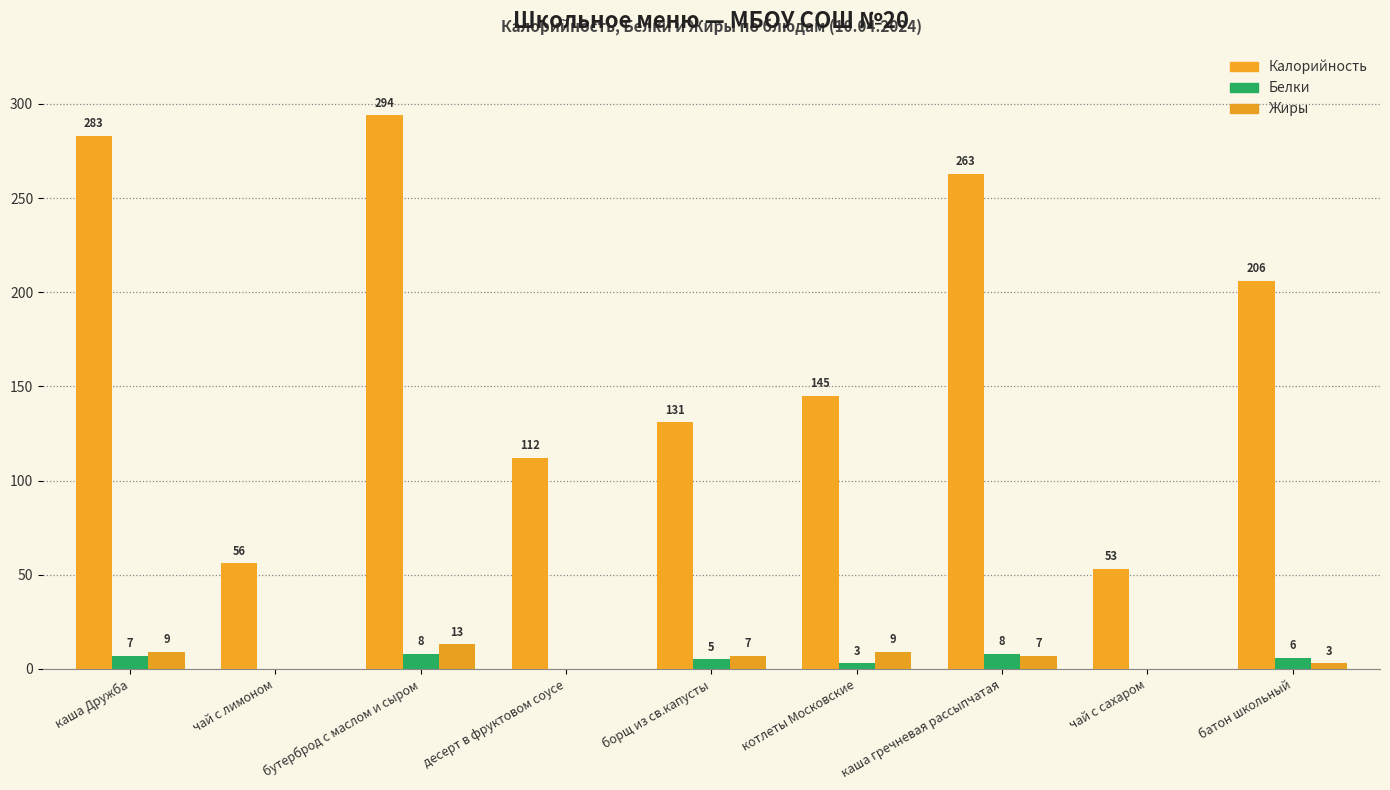

How many groups of bars are there?

9